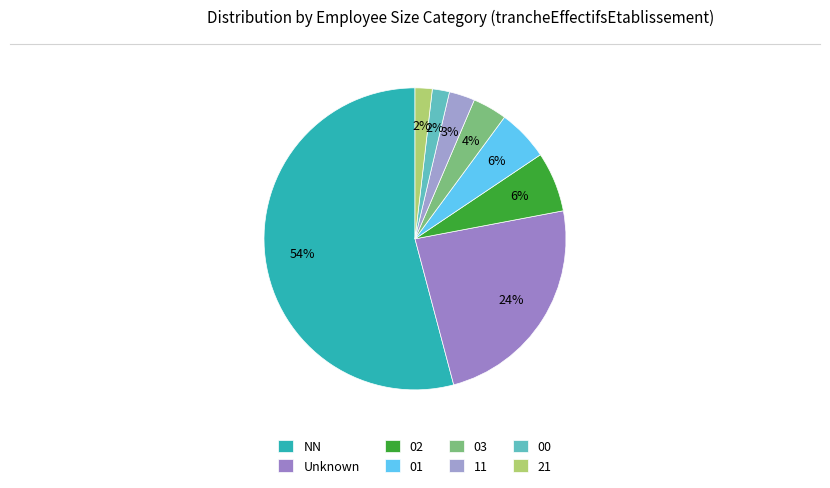

To the nearest percent, what percentage of the pie is 00?

2%